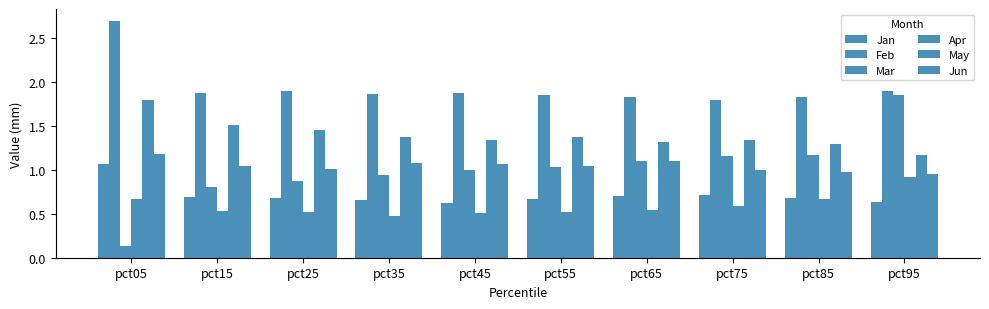

The Mar series shows 0.9 at pct25. True or false?

True